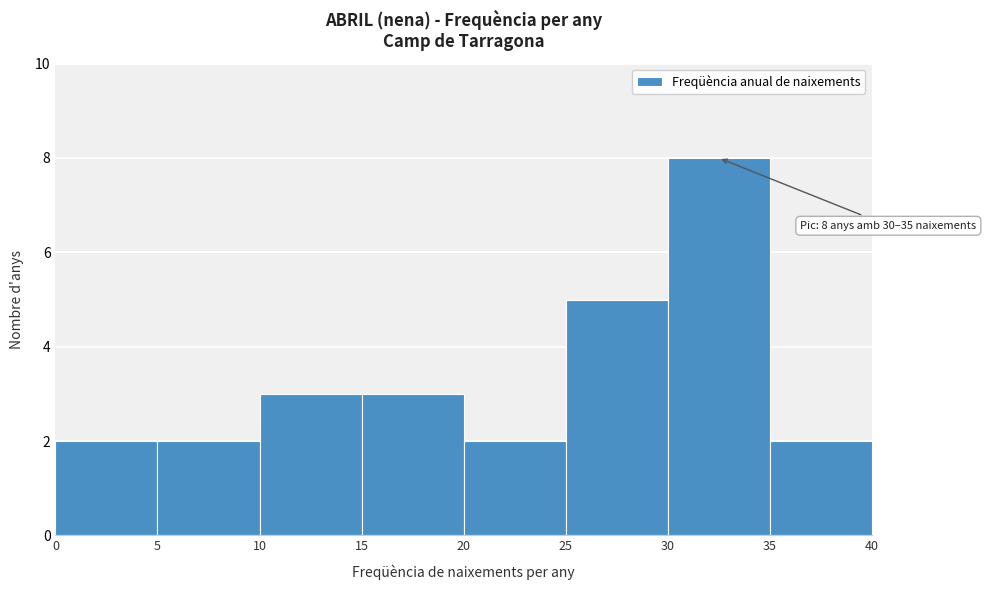

Over which range of the x-axis is the bar tallest?

30 to 35